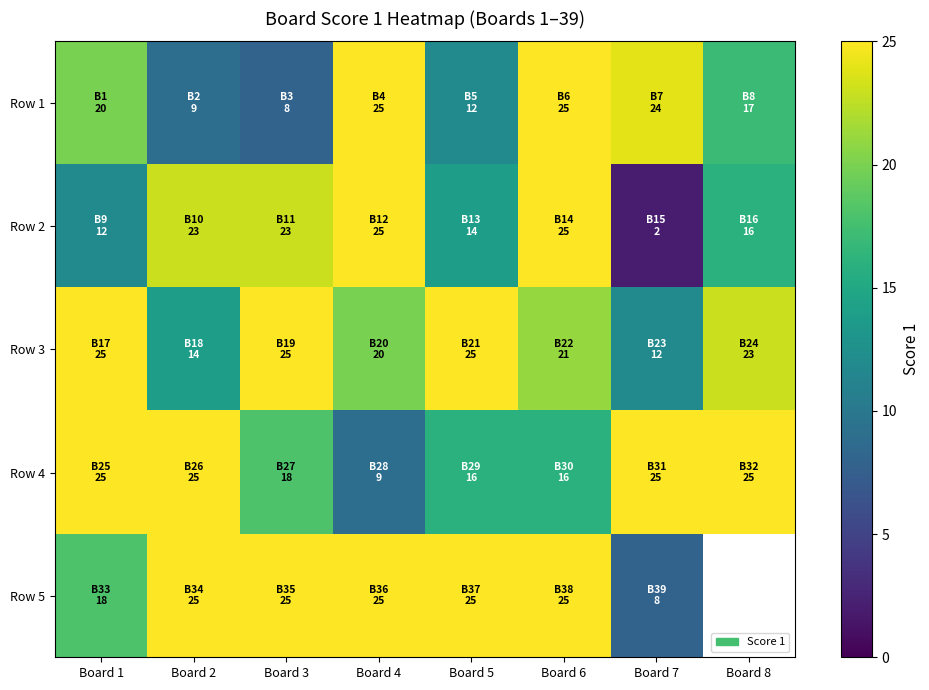

What is the approximate value of Row 4 at Board 7?

25.0